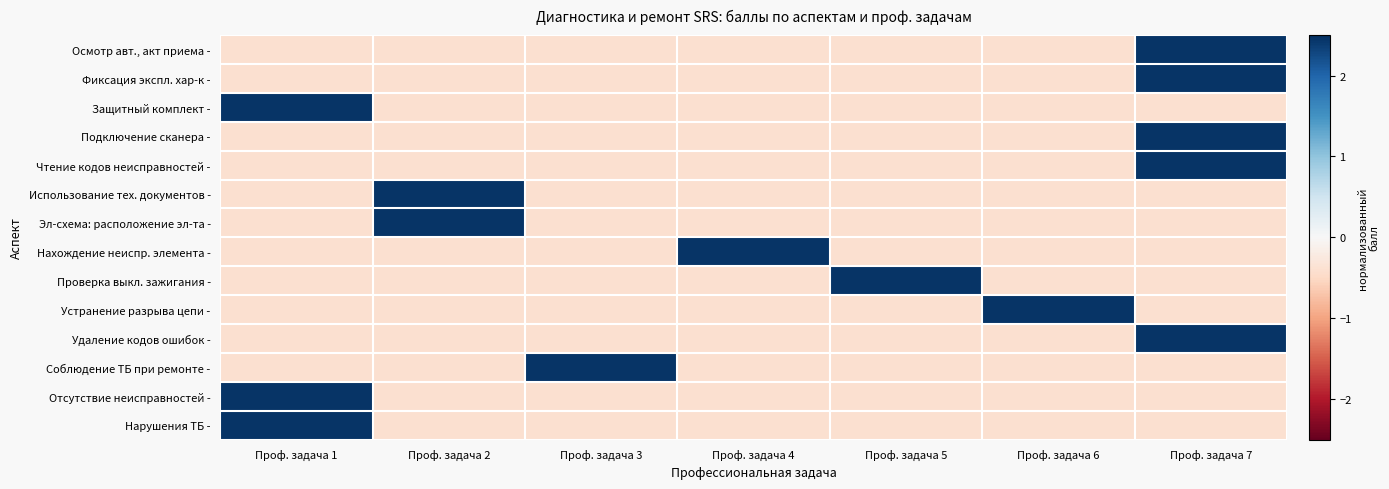

Rank the series at Проф. задача 3 from lowest to highest value.

Отсутствие неисправностей -, Удаление кодов ошибок -, Фиксация экспл. хар-к -, Чтение кодов неисправностей -, Устранение разрыва цепи -, Осмотр авт., акт приема -, Подключение сканера -, Нахождение неиспр. элемента -, Проверка выкл. зажигания -, Защитный комплект -, Использование тех. документов -, Эл-схема: расположение эл-та -, Нарушения ТБ -, Соблюдение ТБ при ремонте -